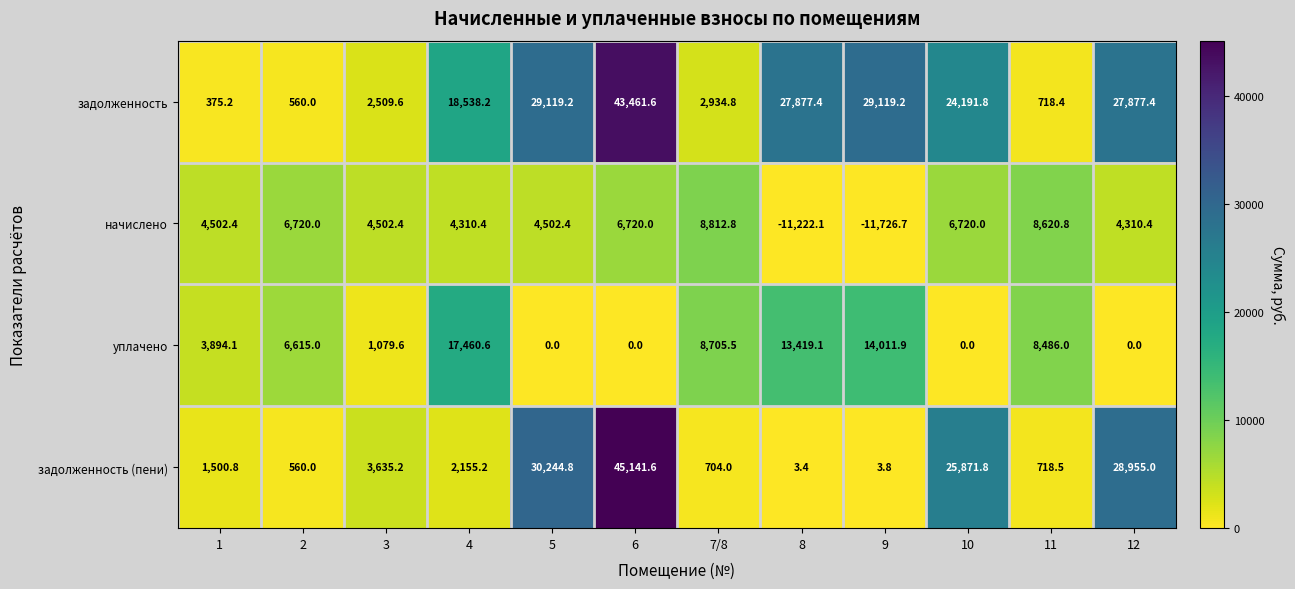

How many data points does each series have?

12